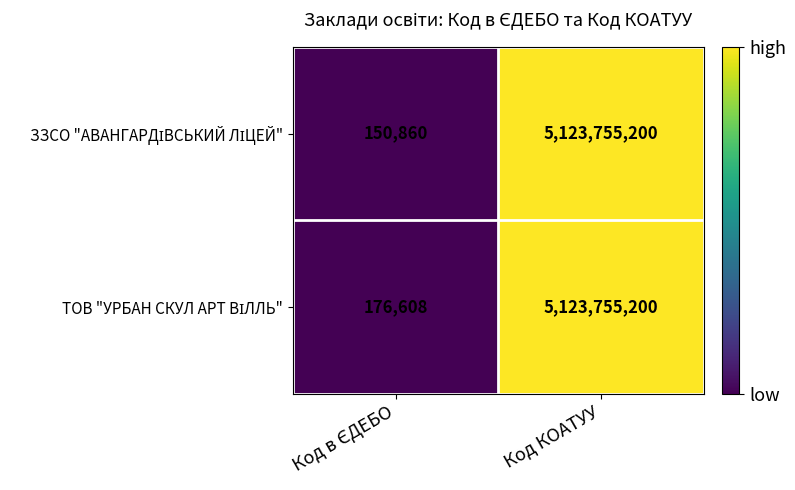

Which label corresponds to the largest value in the chart?

Код КОАТУУ